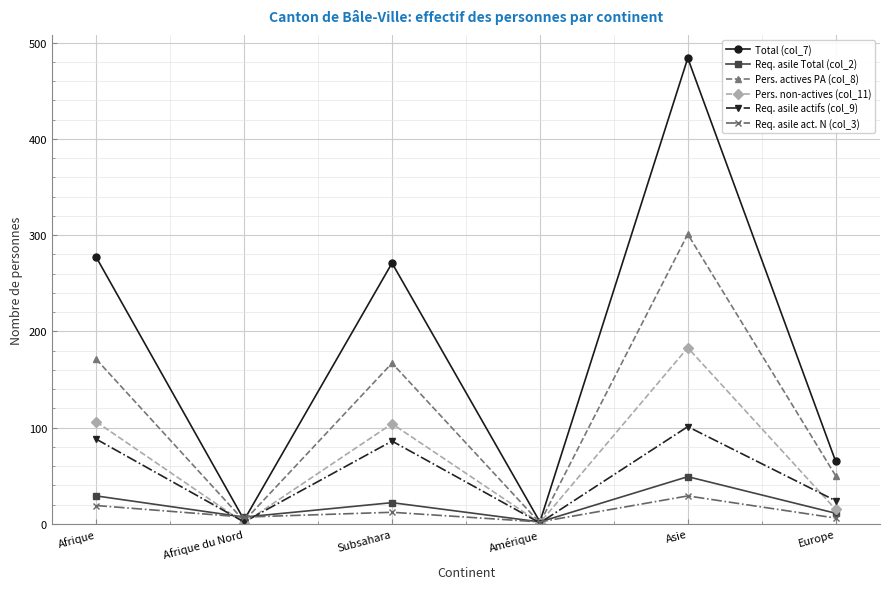

Does the chart have visible grid lines?

Yes